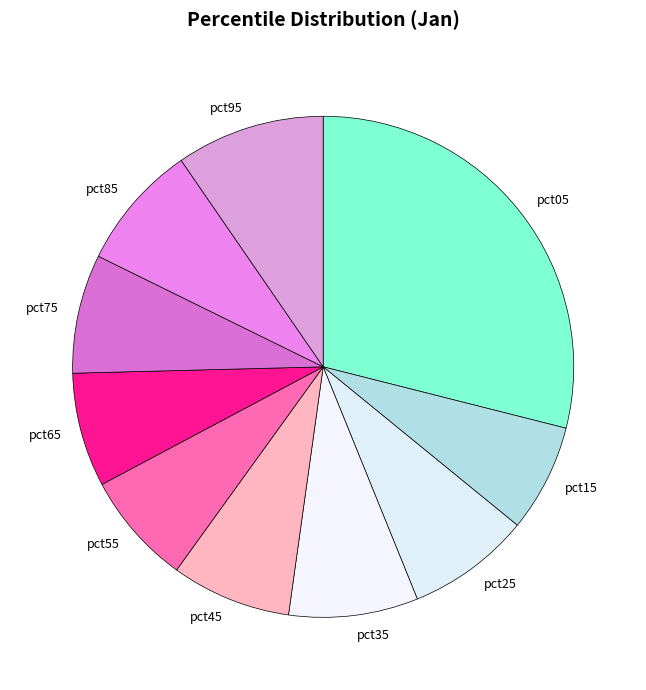

Is there a majority slice in this chart?

No